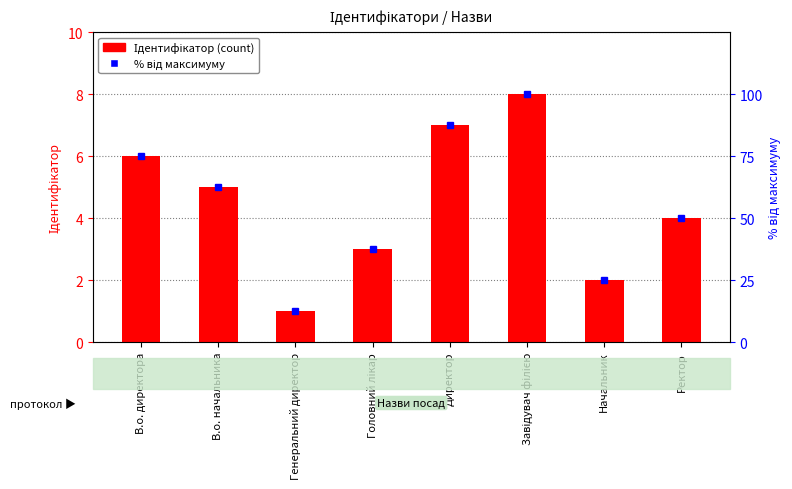

Reading right to left, what are all the values shown in this chart?

Ідентифікатор: Ректор=4.0	Начальник=2.0	Завідувач філією=8.0	Директор=7.0	Головний лікар=3.0	Генеральний директор=1.0	В.о. начальника=5.0	В.о. директора=6.0
% від максимуму: Ректор=50.0	Начальник=25.0	Завідувач філією=100.0	Директор=87.5	Головний лікар=37.5	Генеральний директор=12.5	В.о. начальника=62.5	В.о. директора=75.0